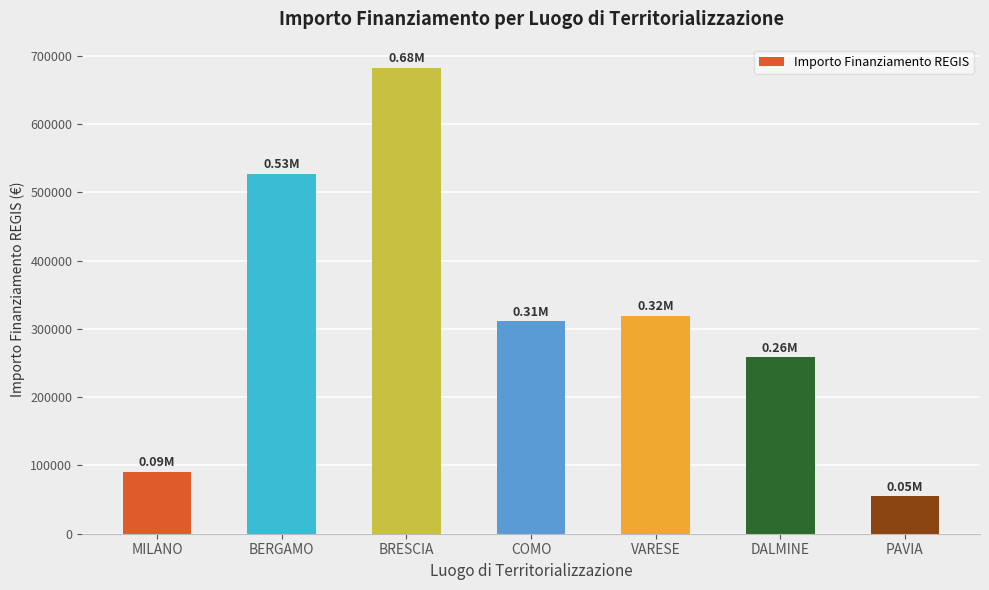

Count the number of data series in this chart.

1